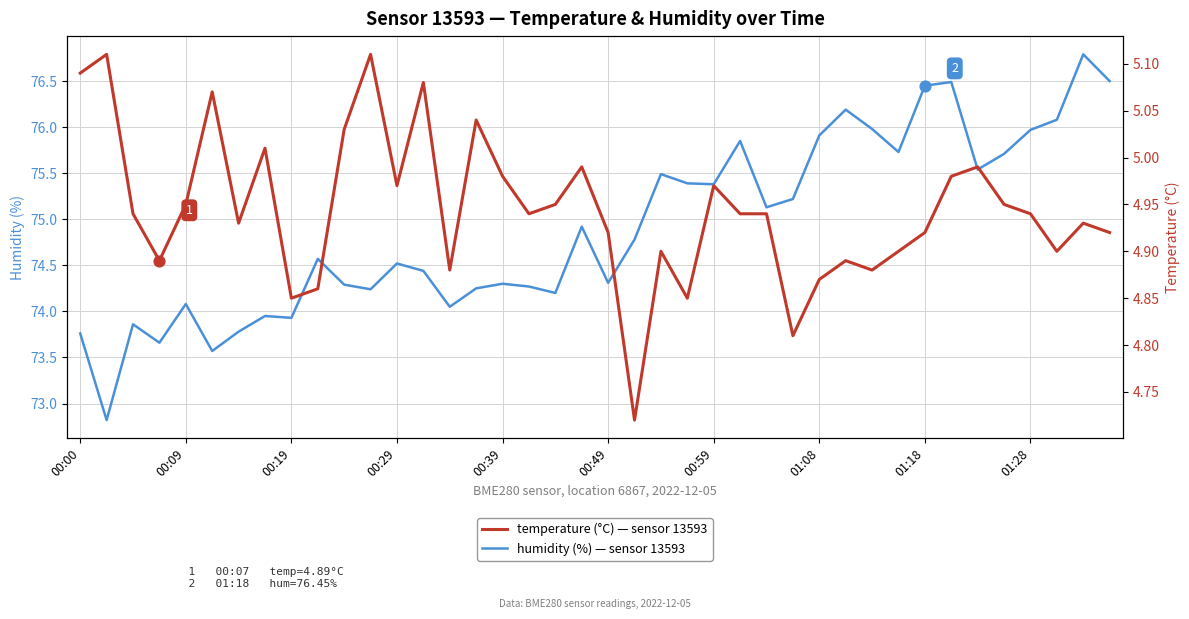

Which series has the largest total across all categories?

humidity